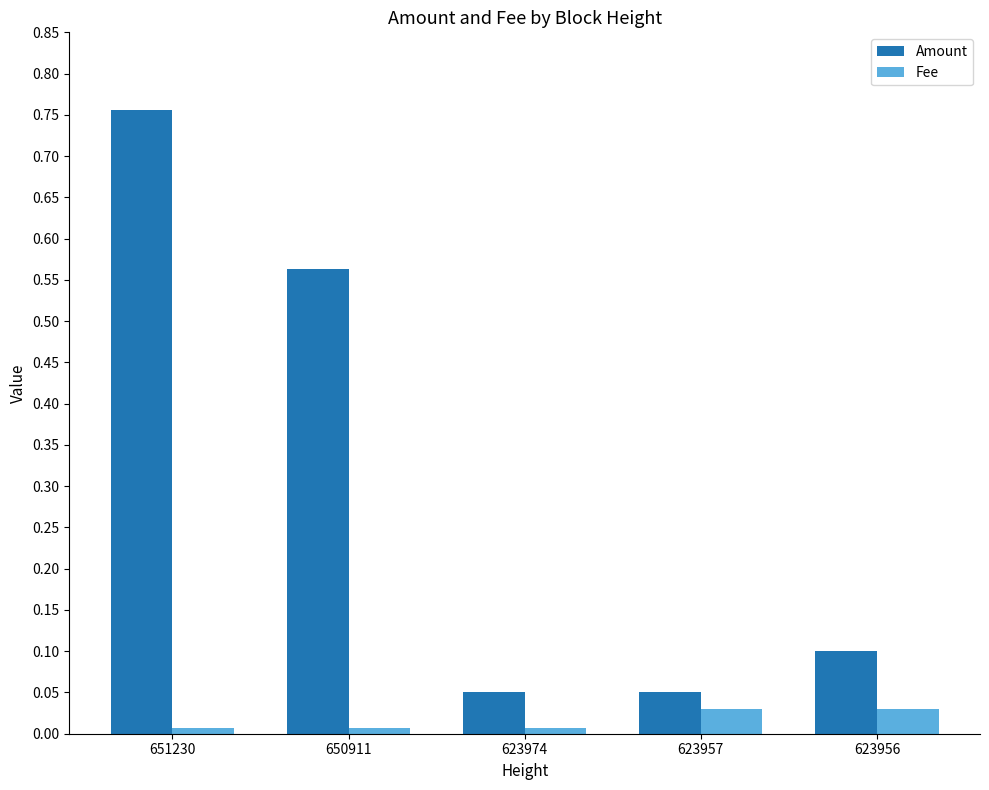

The Fee series shows 0.0 at 623974. True or false?

True